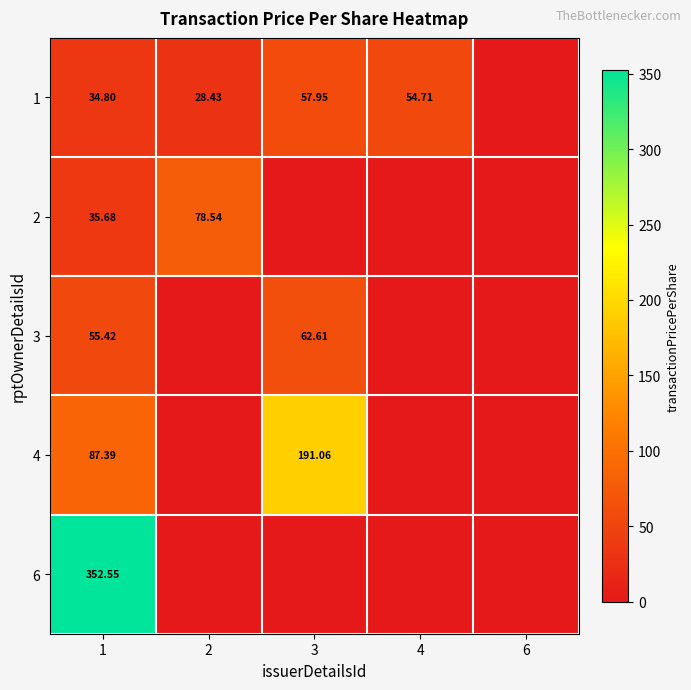

Is it true that 4 equals 77.5 at 2?

False